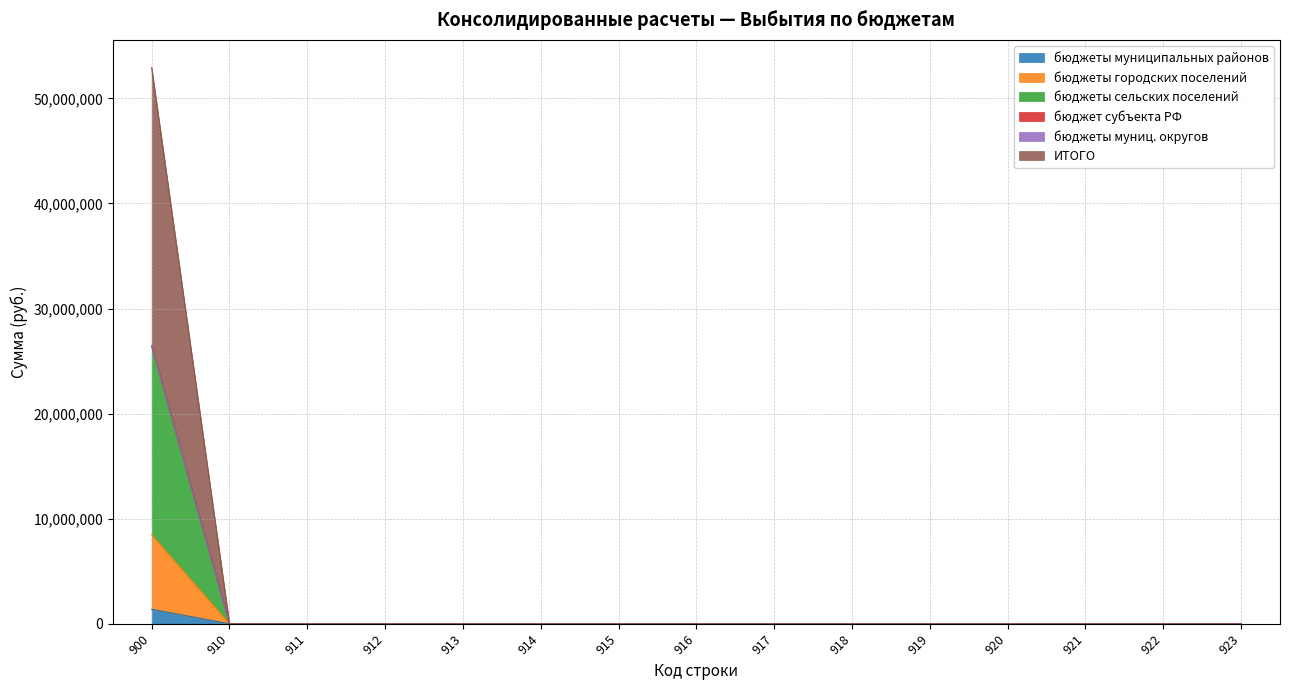

Rank the series by their maximum value, from highest to lowest.

бюджеты сельских поселений, ИТОГО, бюджеты городских поселений, бюджеты муниципальных районов